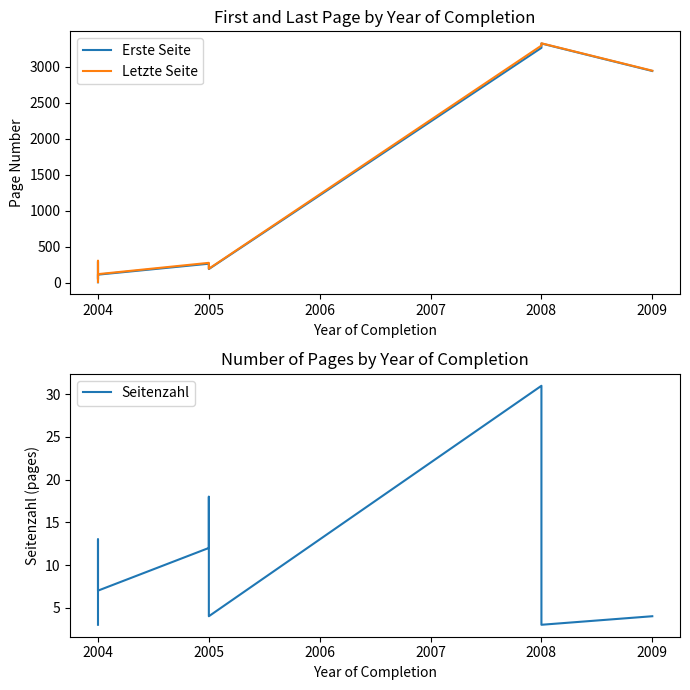

What is the label of the 8th point from the right?

2005